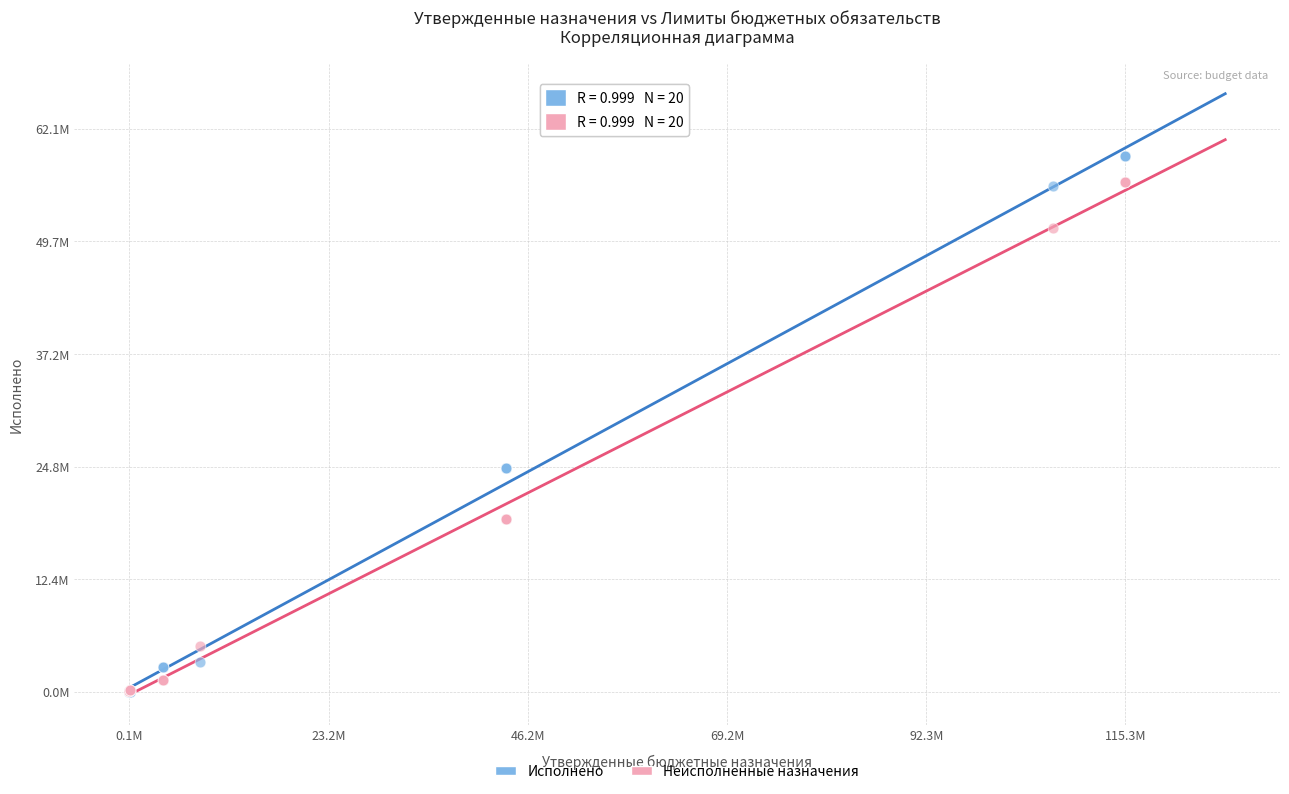

Which series has the largest Y range (max minus min)?

Исполнено